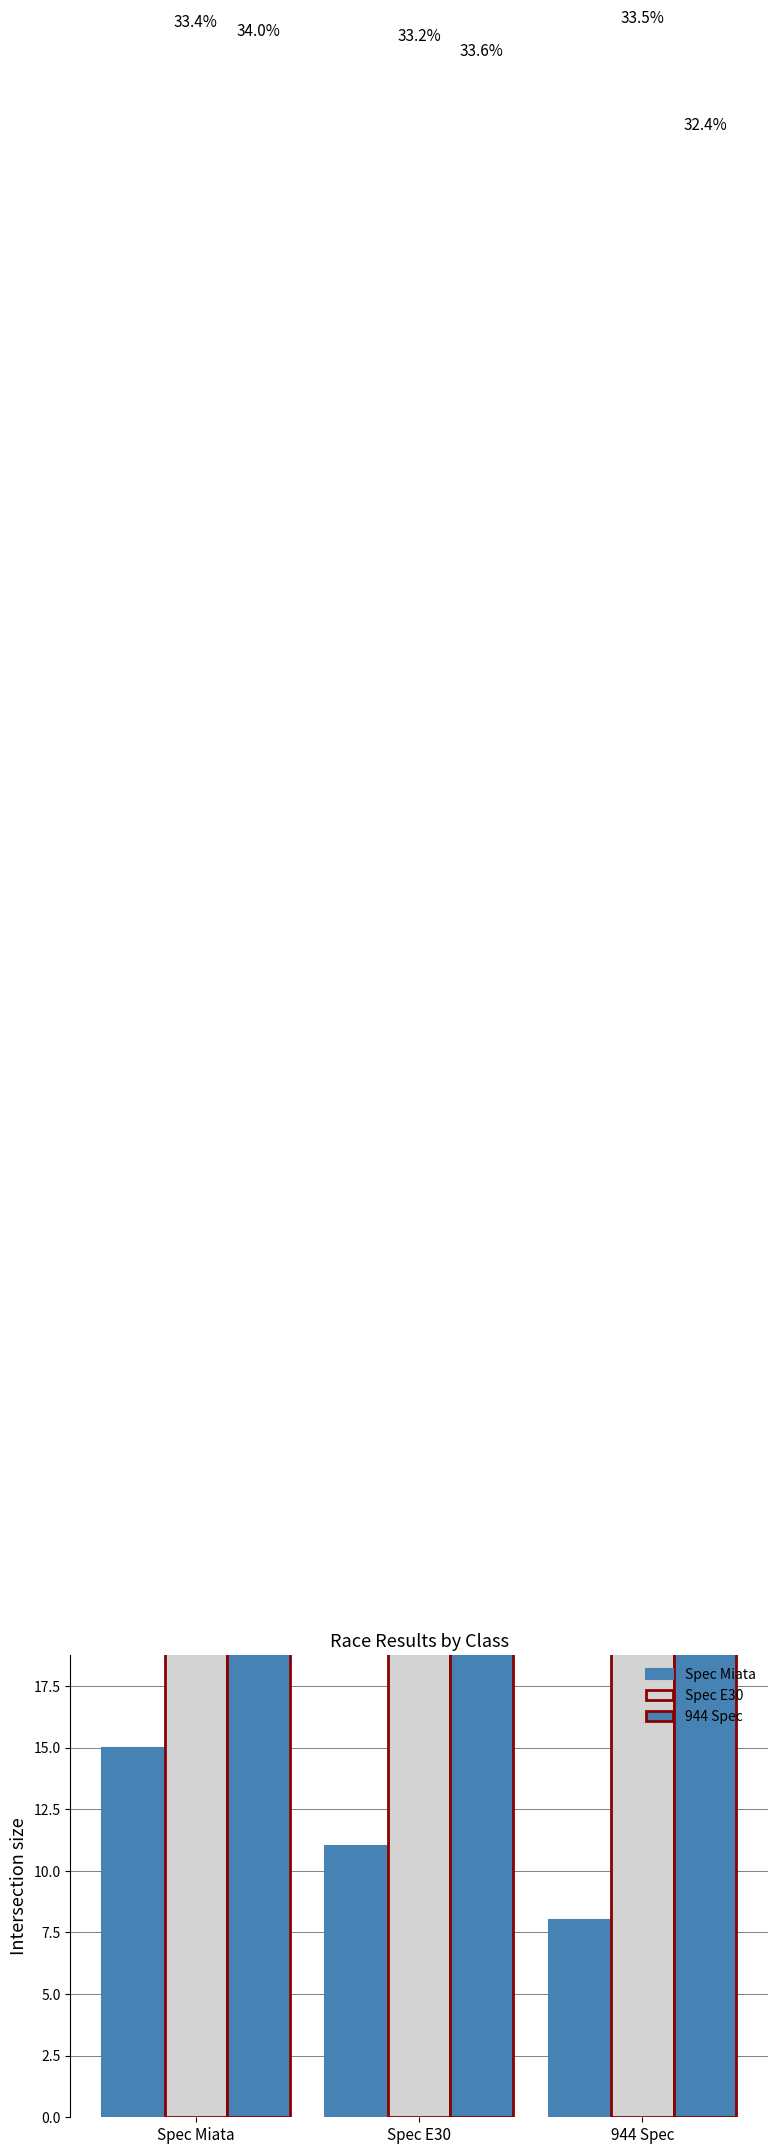

What are all the series names shown in the legend?

Spec Miata, Spec E30, 944 Spec